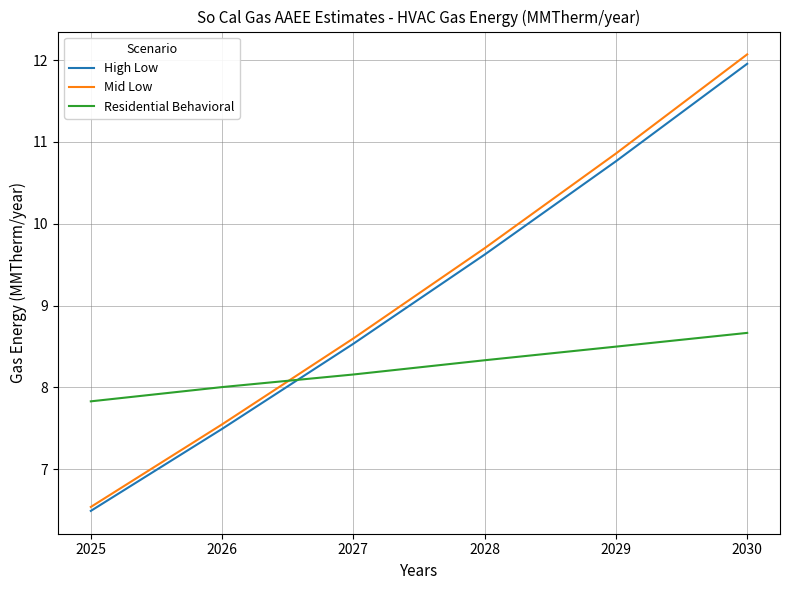

The value of Mid Low at 2030 is 5.2. True or false?

False